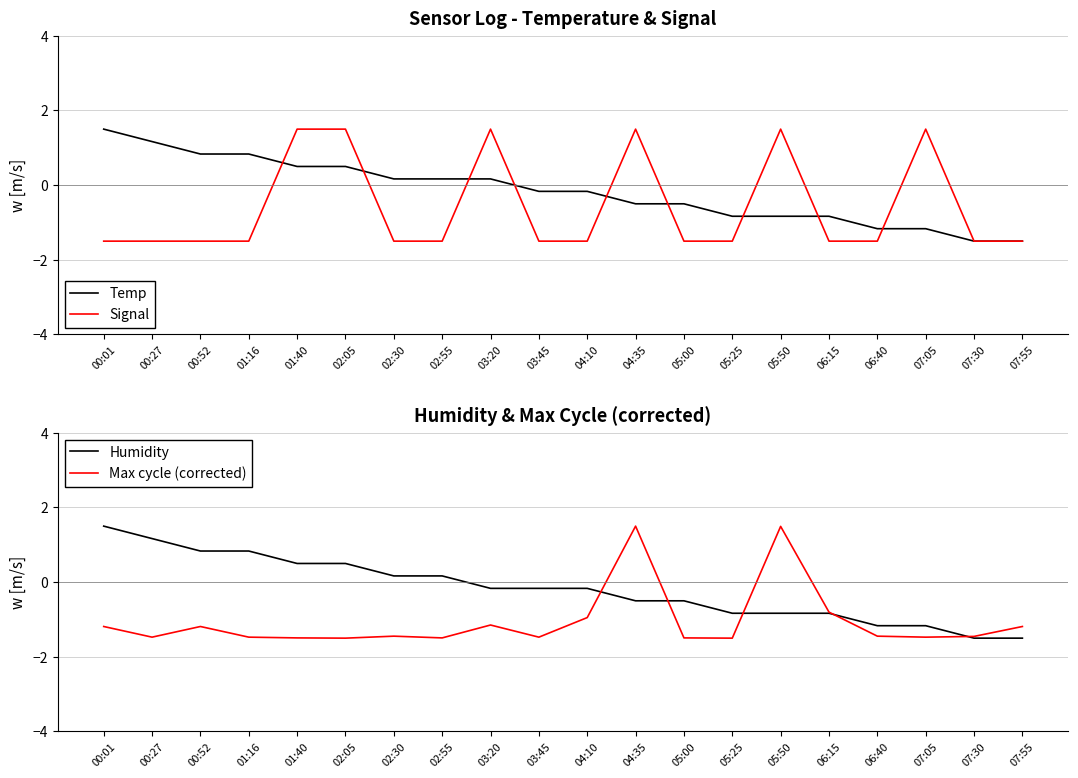

At which label is Humidity closest to 0?

03:20